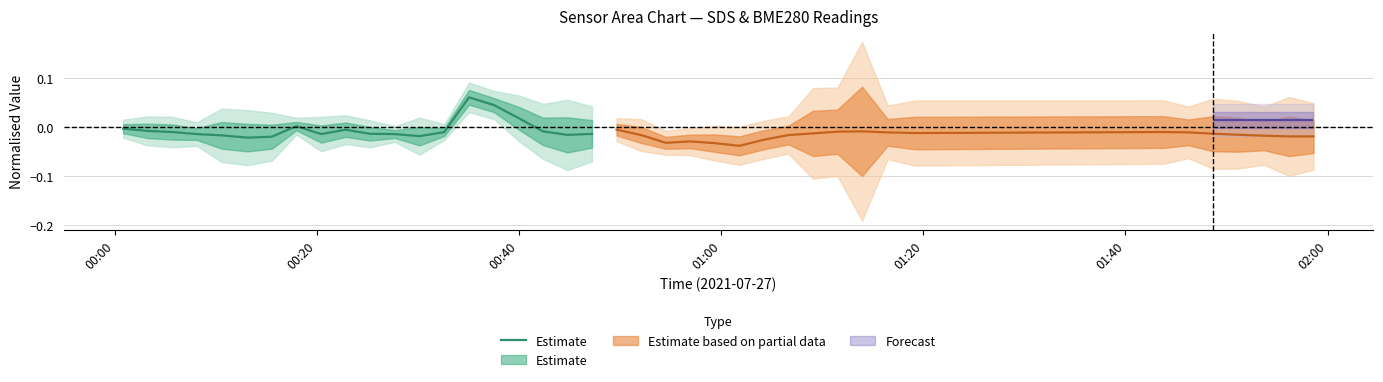

How many values are above zero?

4